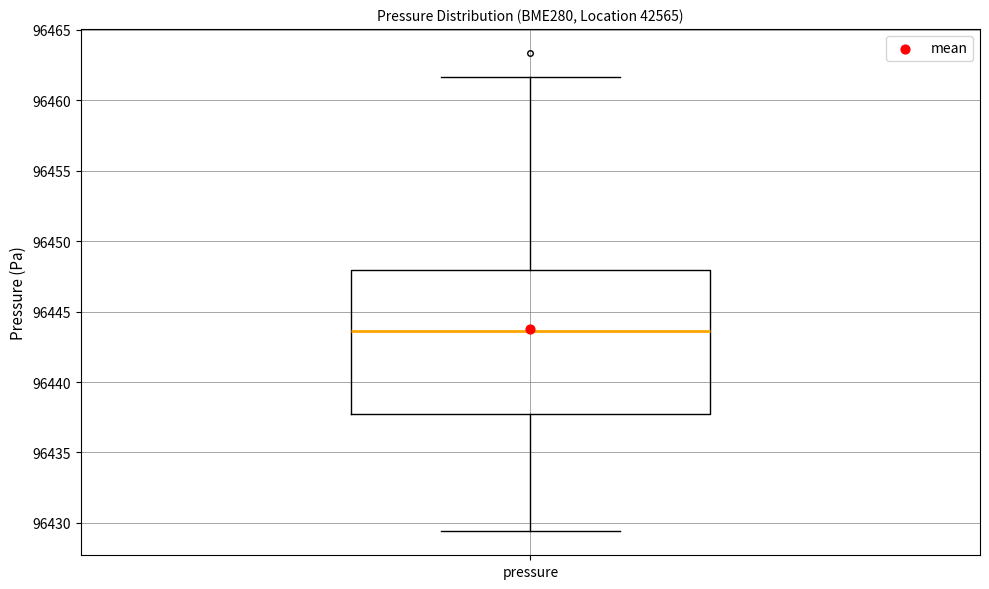

Transcribe this box plot: give where the median line is, the range the box spans, and where the two whiskers end, as read against the y-axis. The values are not printed on the chart, so give them approximately, as read against the axis.

median 96443.5, box 96437.5 to 96448.0, whiskers 96429.5 to 96461.5